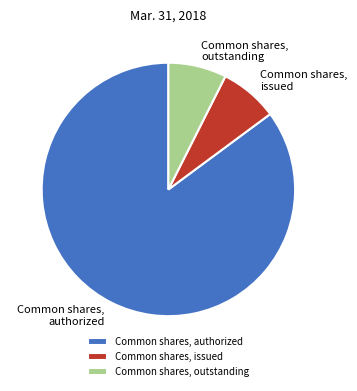

Is the sum of Common shares, issued and Common shares, authorized greater than half?

Yes